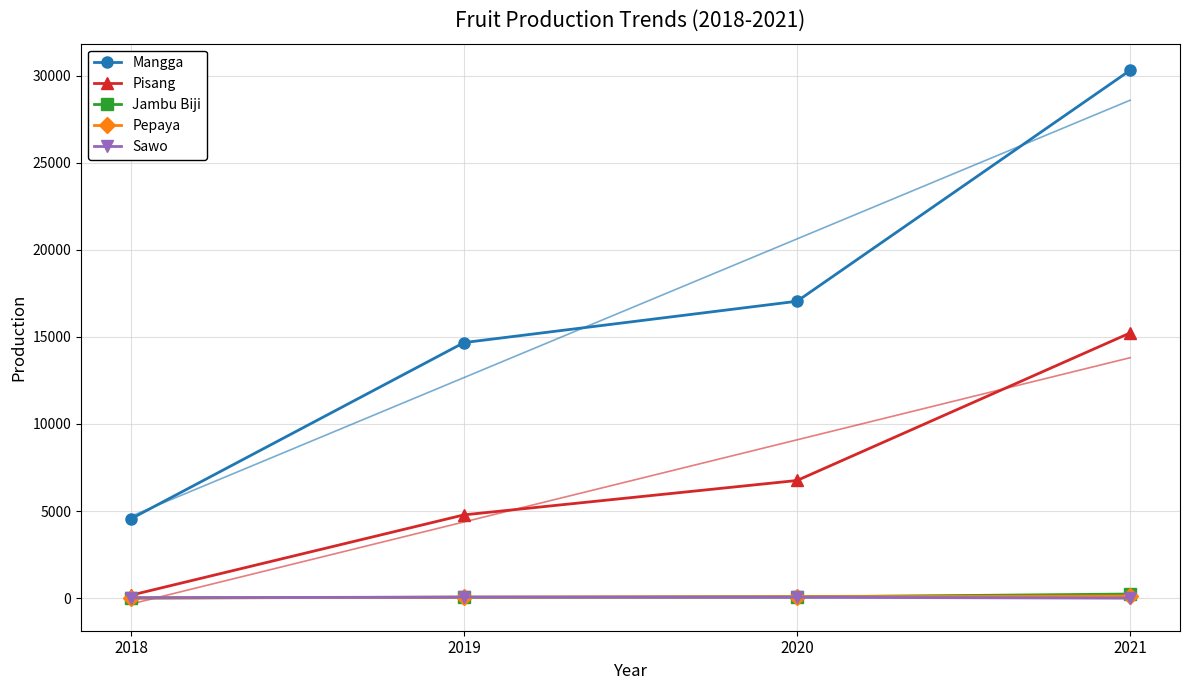

Rank the series by their maximum value, from lowest to highest.

Sawo, Pepaya, Jambu Biji, Pisang, Mangga